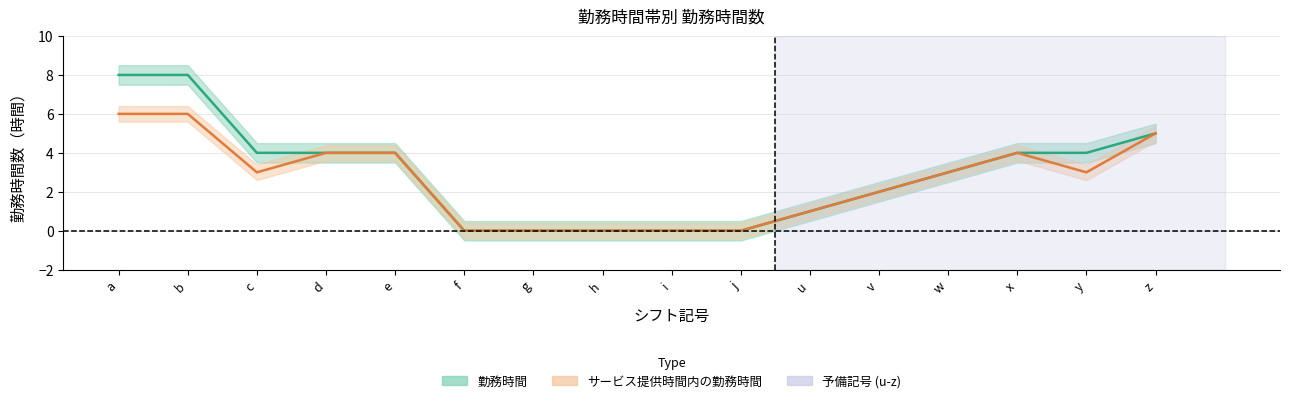

Reading right to left, list all the values displayed in this chart.

勤務時間: 5	4	4	3	2	1	0	0	0	0	0	4	4	4	8	8
サービス提供時間内の勤務時間: 5	3	4	3	2	1	0	0	0	0	0	4	4	3	6	6